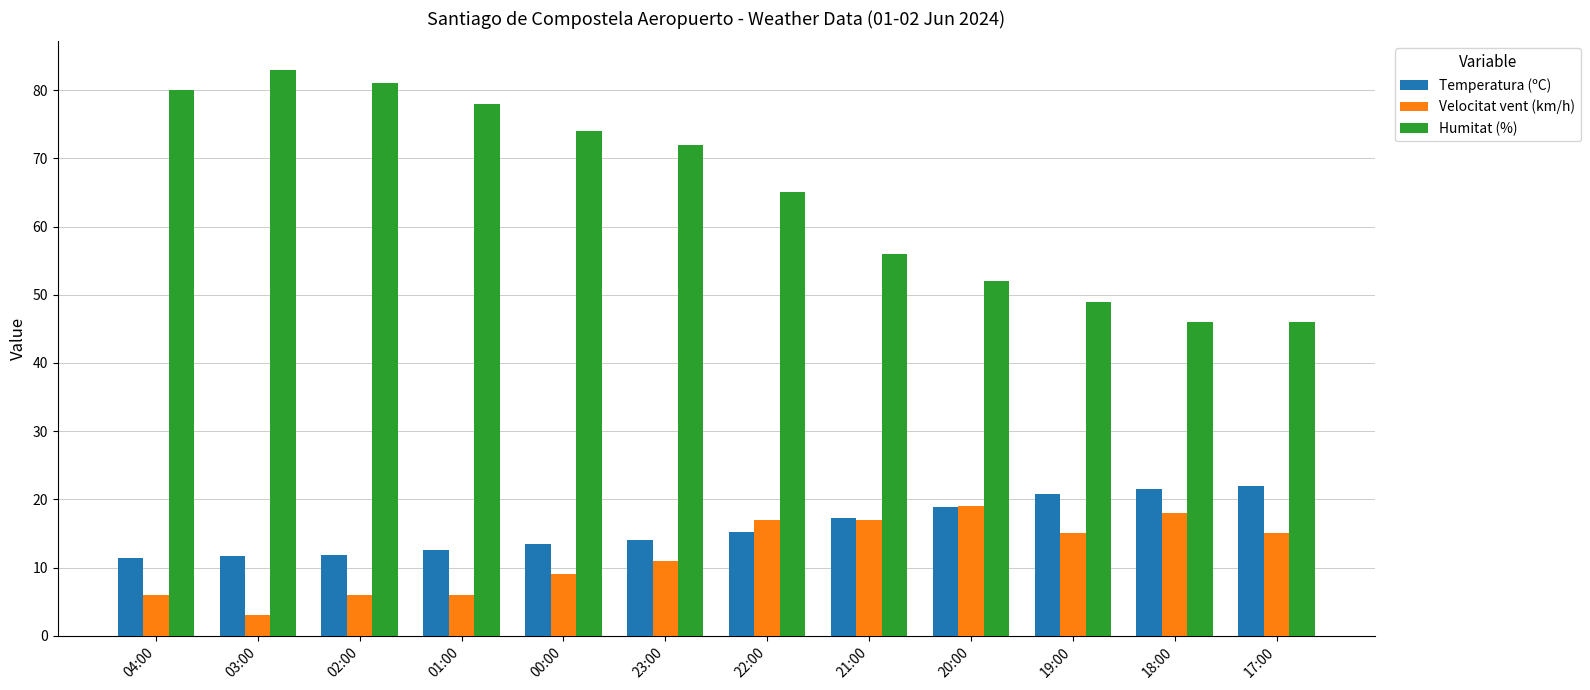

At 01:00, list the series in order from largest to smallest.

Humitat (%), Temperatura (ºC), Velocitat vent (km/h)